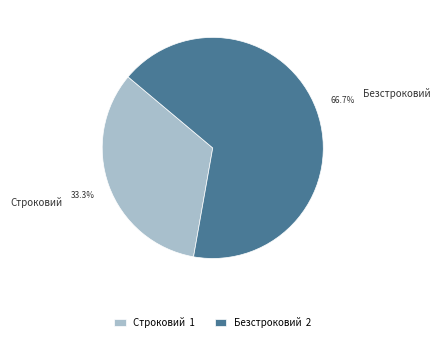

Do Безстроковий and Строковий together represent more than half of the pie?

Yes